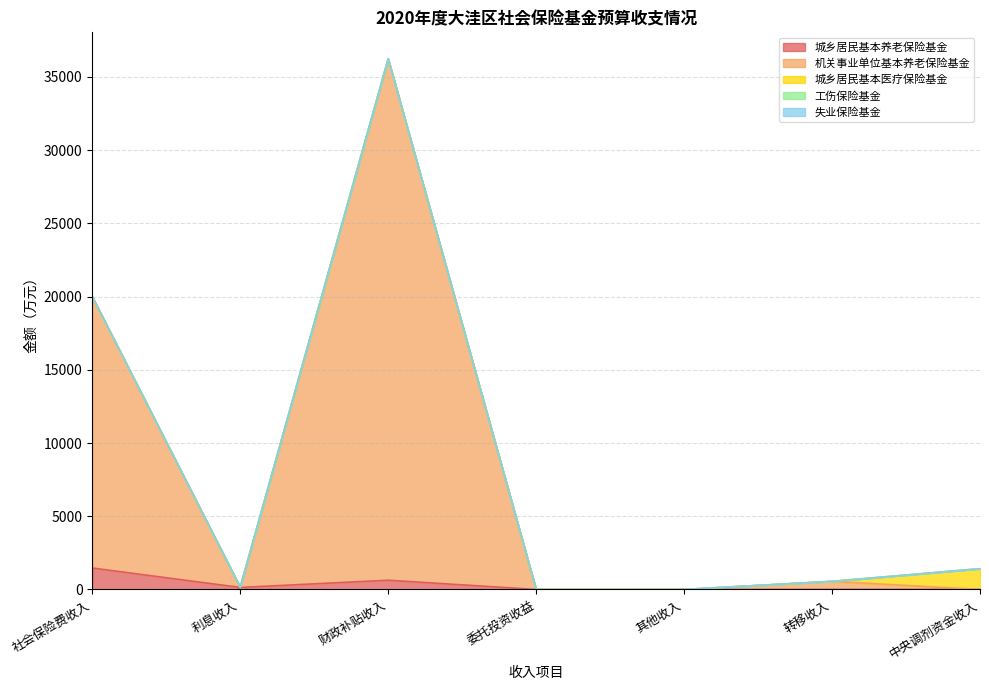

True or false: 城乡居民基本养老保险基金 has a value of 0 at 委托投资收益.

True